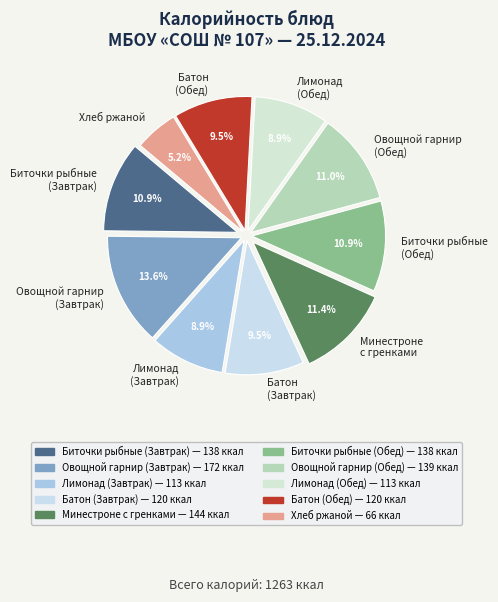

Which has a higher value, Батон (Завтрак) or Лимонад (Завтрак)?

Батон (Завтрак)